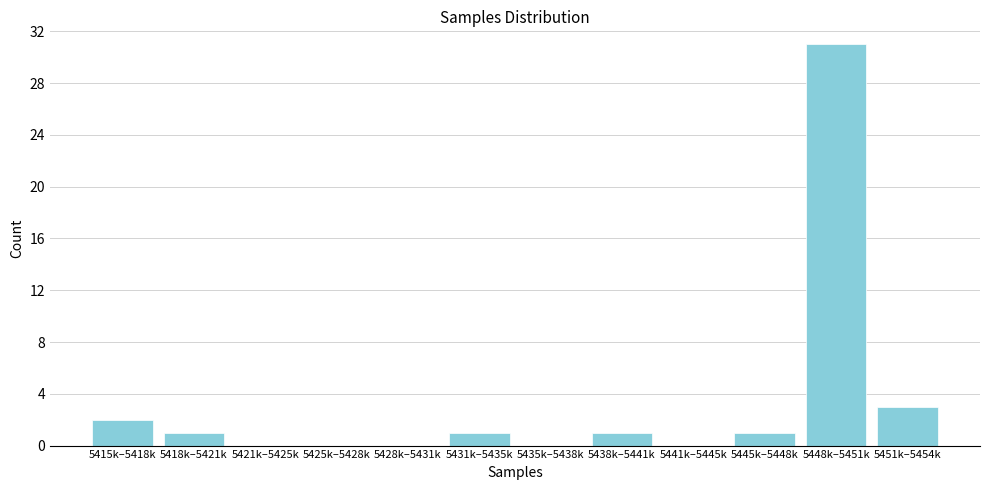

Reading right to left, transcribe all the data shown in this chart.

5451k–5454k=3	5448k–5451k=31	5445k–5448k=1	5441k–5445k=0	5438k–5441k=1	5435k–5438k=0	5431k–5435k=1	5428k–5431k=0	5425k–5428k=0	5421k–5425k=0	5418k–5421k=1	5415k–5418k=2